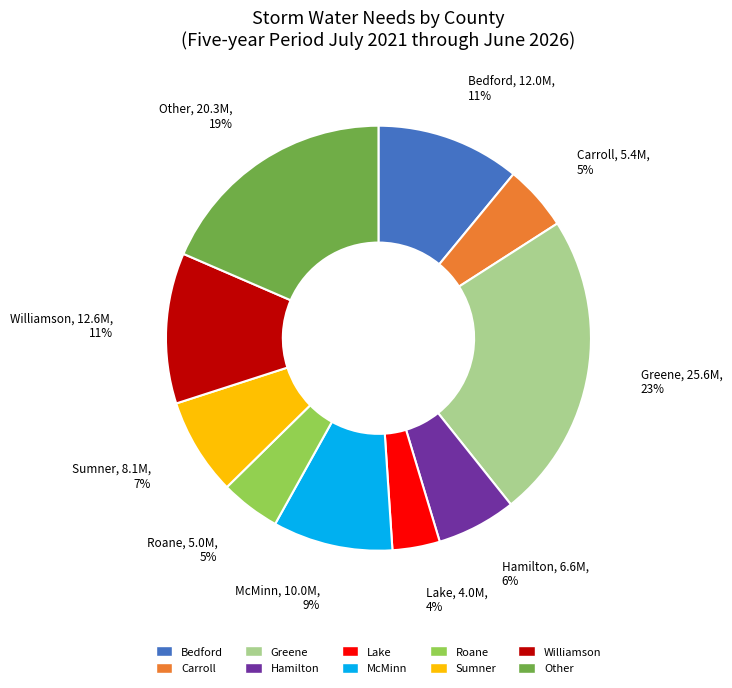

What percentage is the McMinn slice, to the nearest percent?

9%